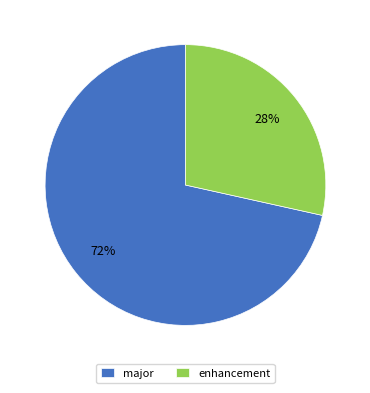

Which category accounts for the majority?

major